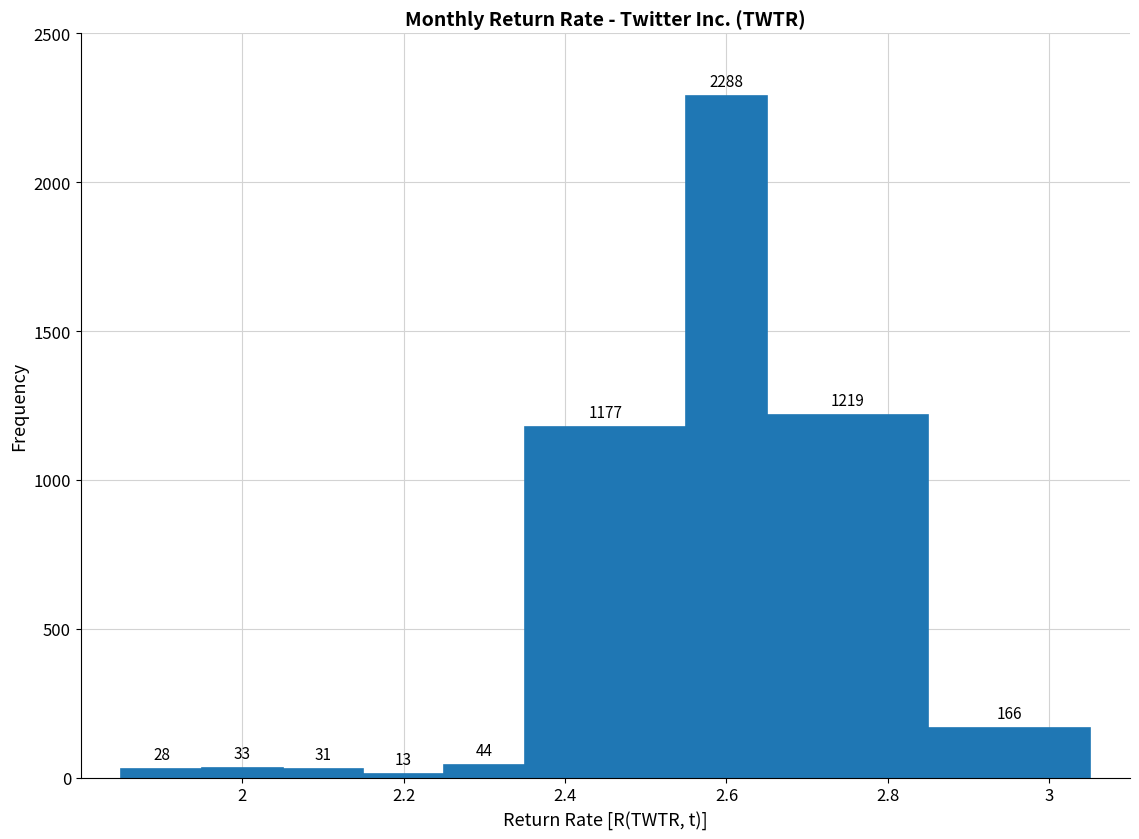

How tall is the bar that spans 2.15 to 2.25 on the x-axis? The bar edges are not printed on the chart, so give them approximately, as read against the axis.

13